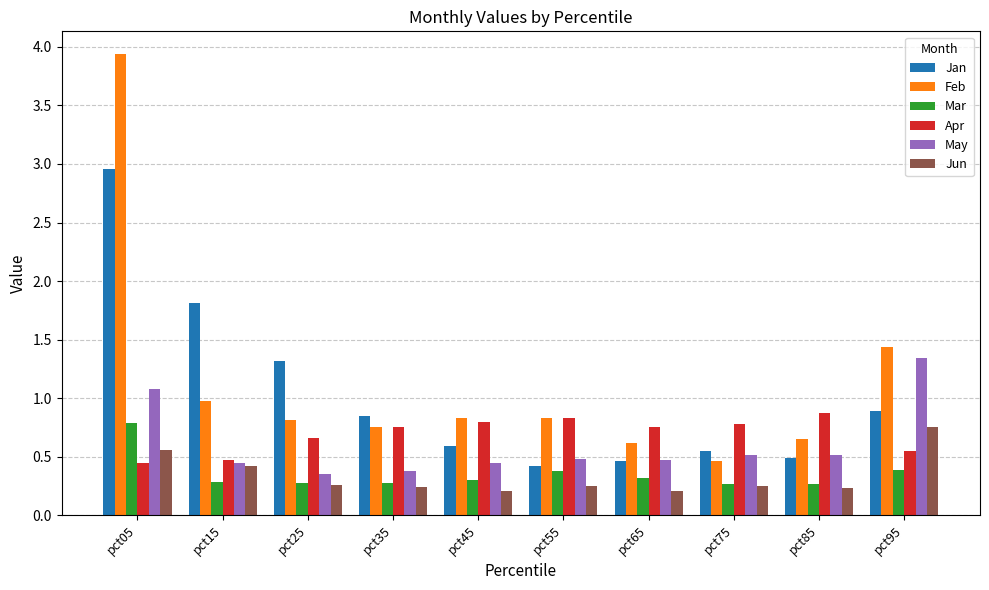

What is the approximate value of Feb at pct15?

1.0